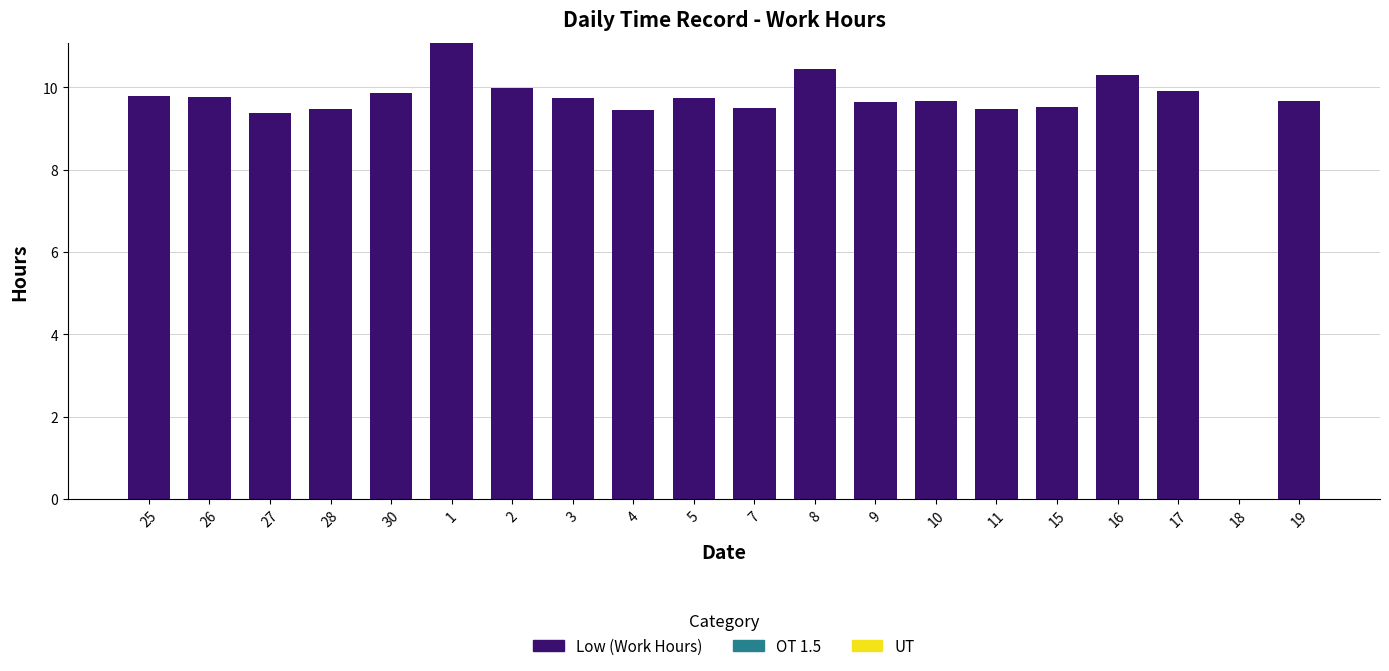

The chart shows a value of 14.2 at 2. True or false?

False